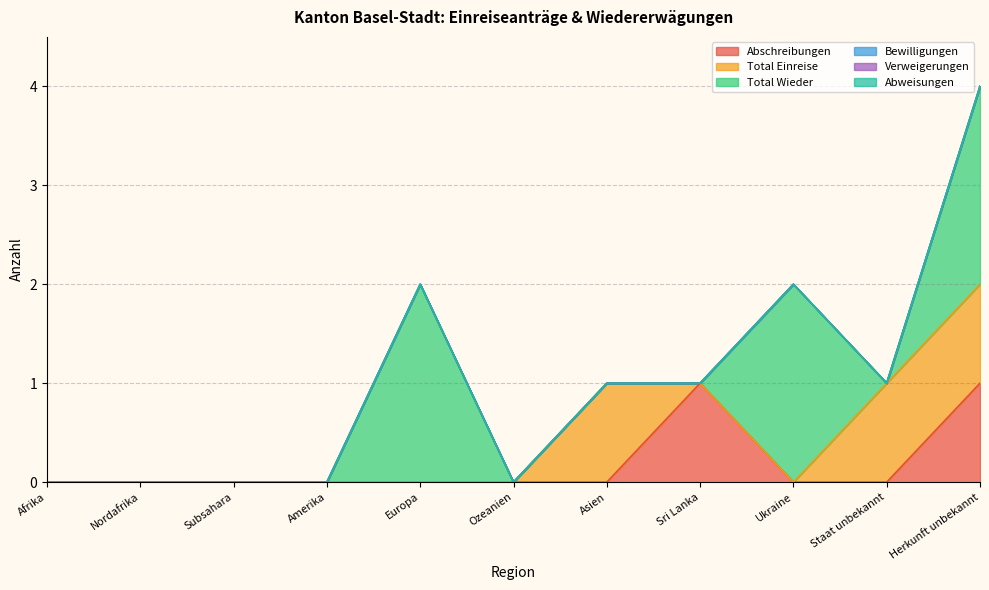

At which category does Total Wieder reach its first local peak?

Europa